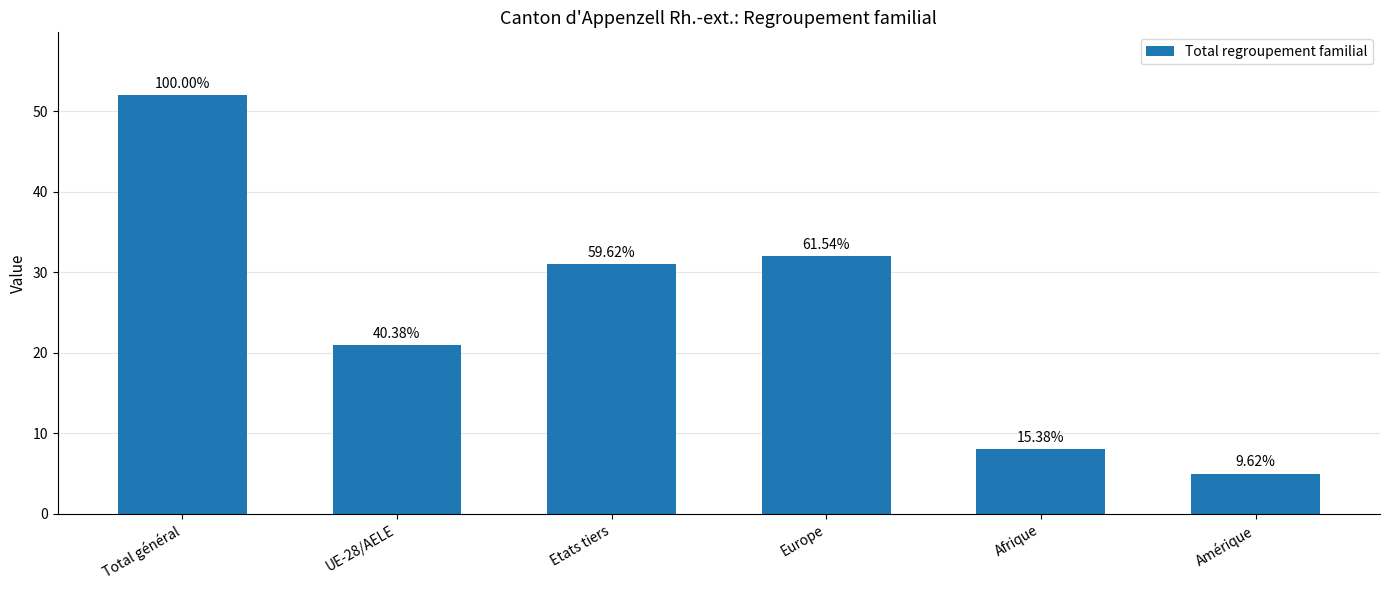

How many bars are there in total?

6